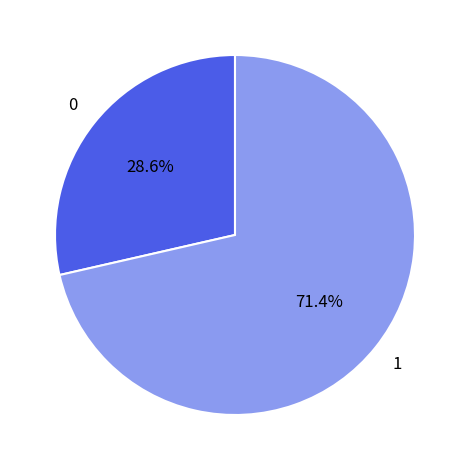

What percentage is the 0 slice, to the nearest percent?

29%